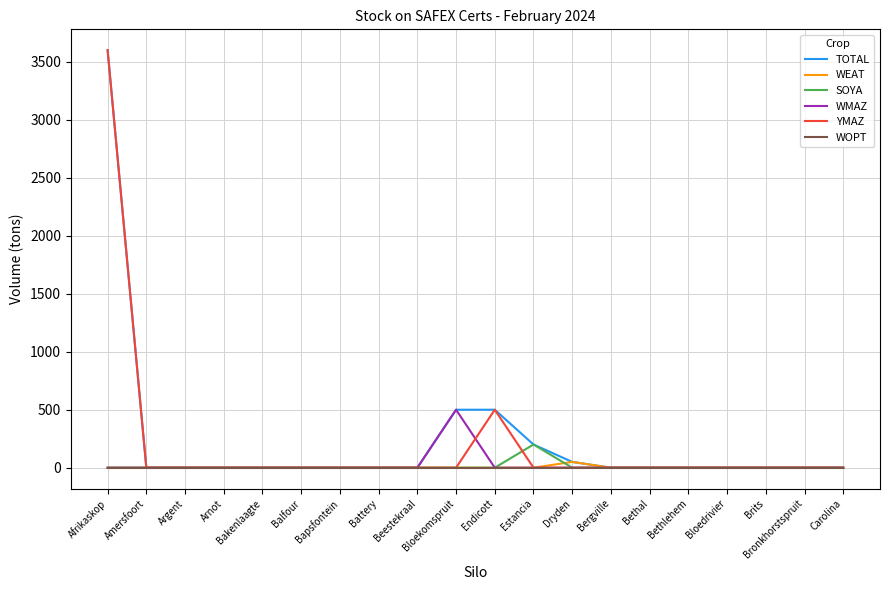

The TOTAL series shows 0 at Arnot. True or false?

True